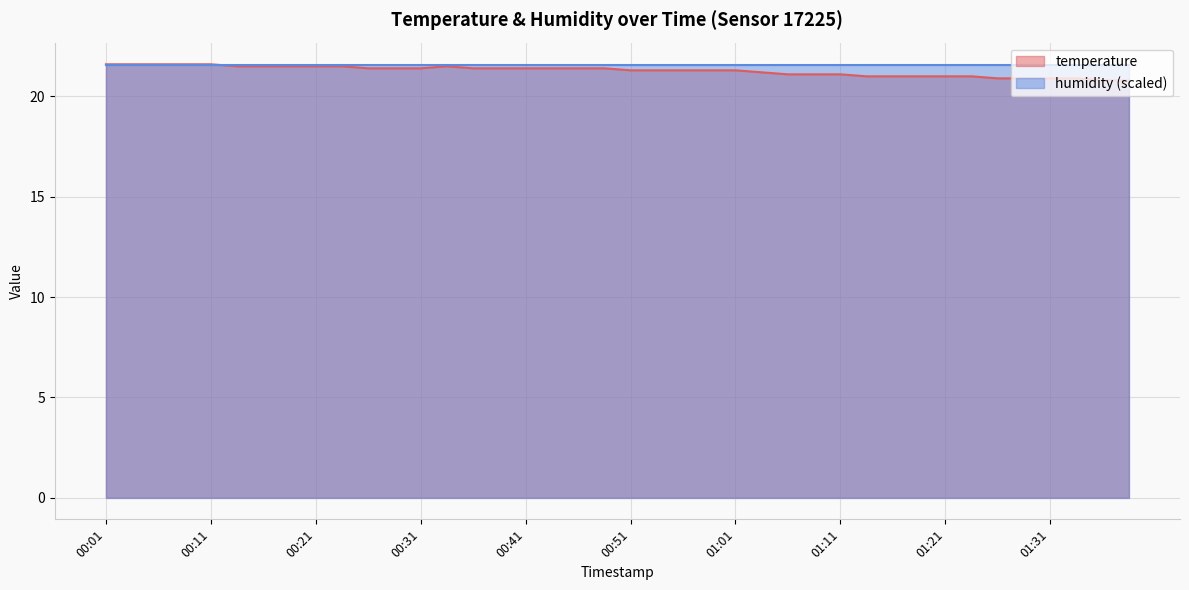

What is the difference between the second highest and minimum values?

0.8